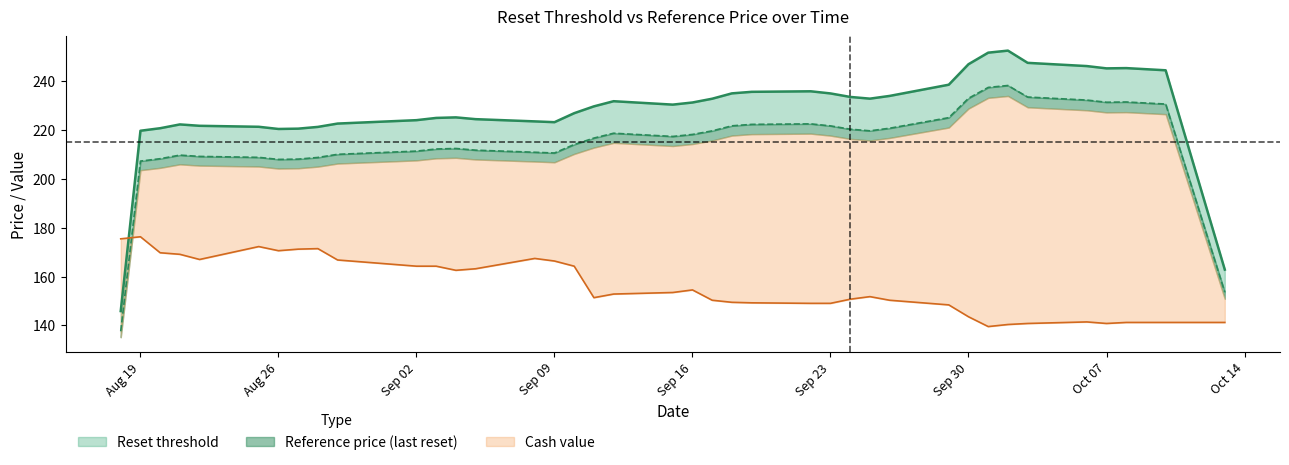

In Reset threshold, how many points are lower than both neighbors (excluding endpoints)?

8